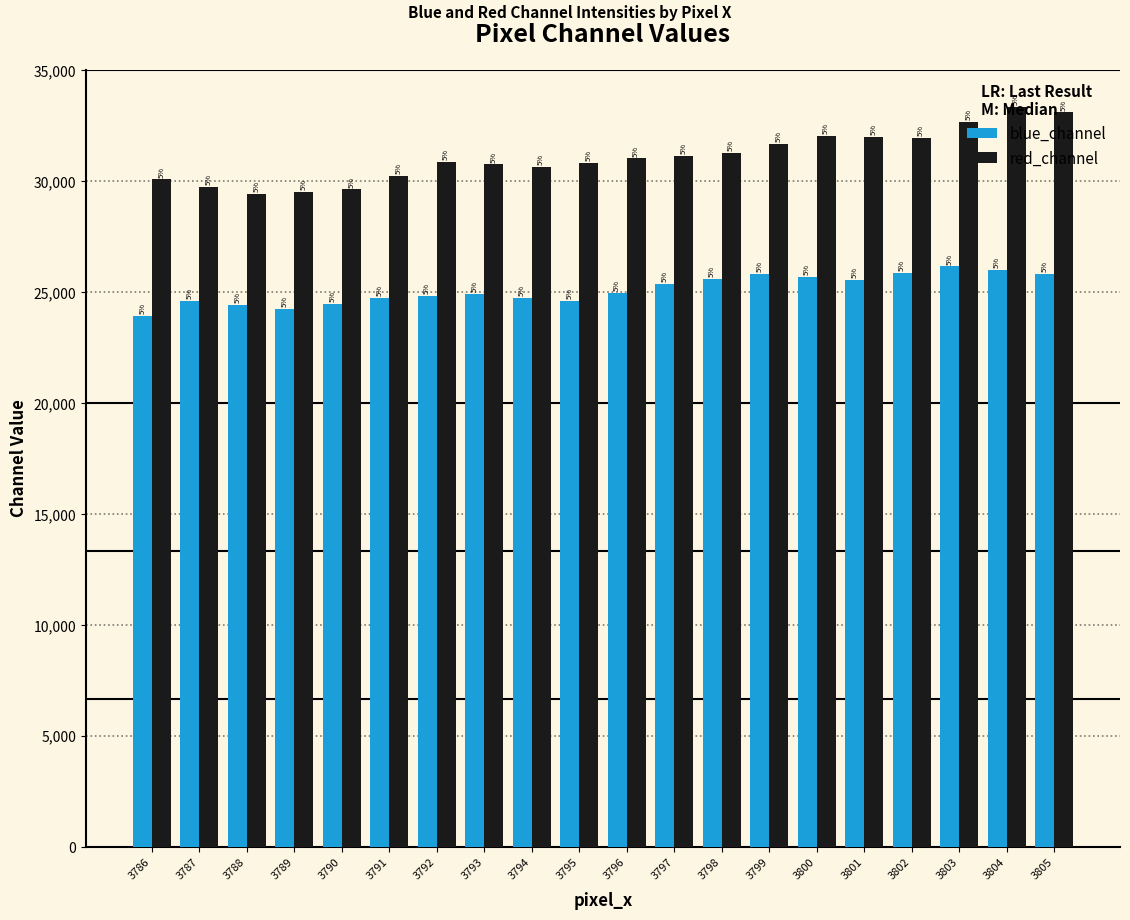

How many bars are there in total?

40